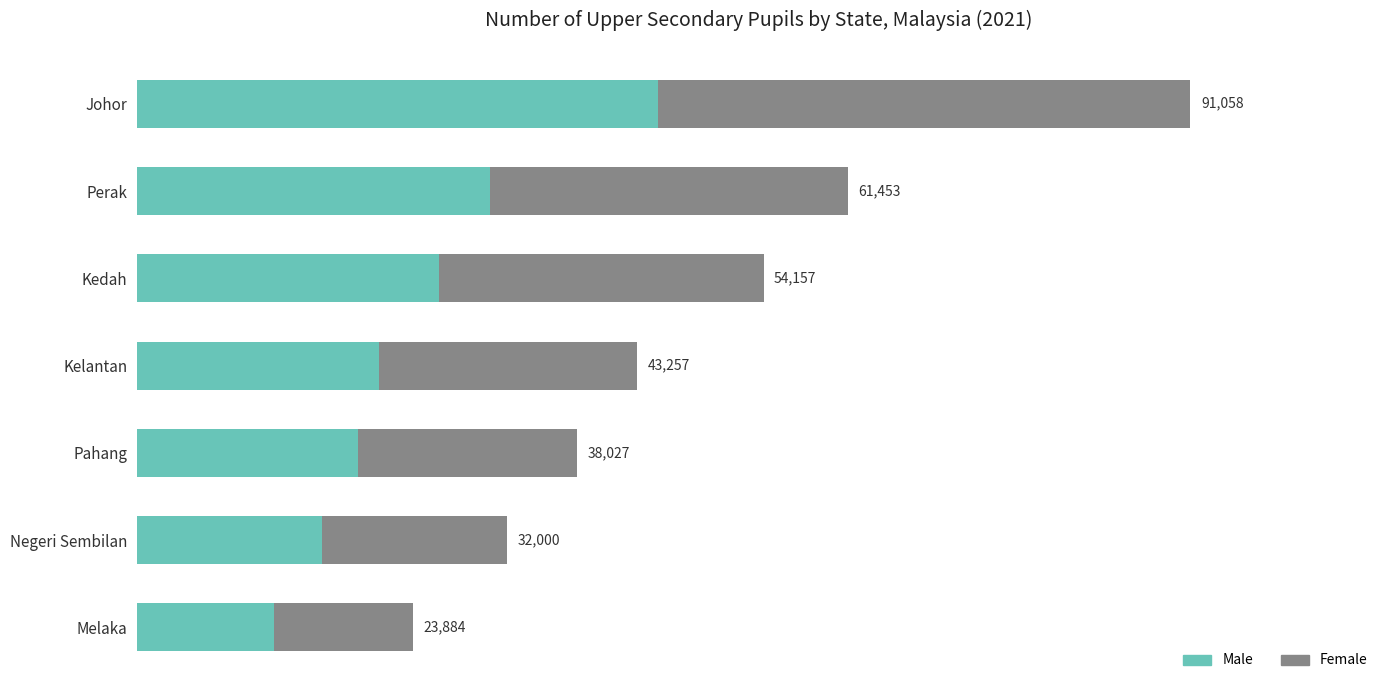

What is the lowest value of the Male series?

11813